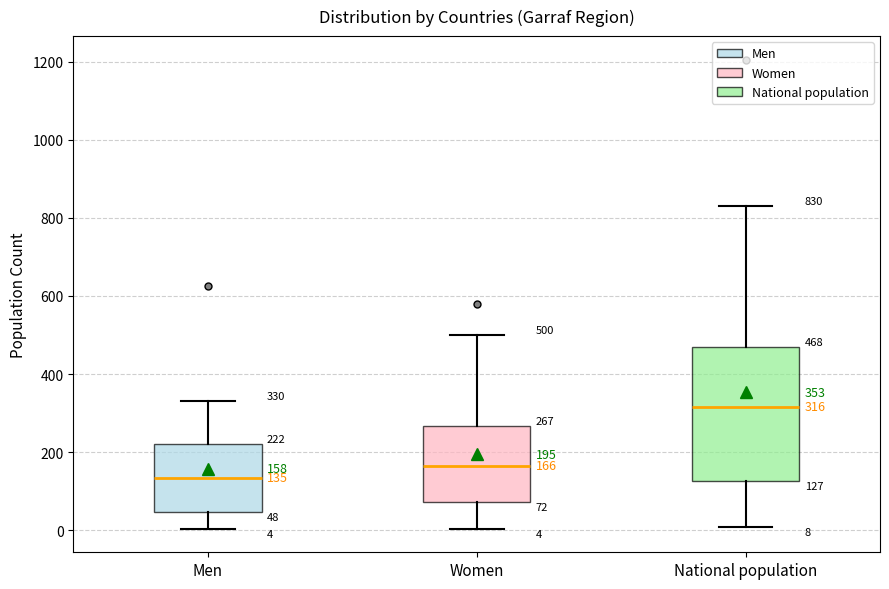

Which box's median line is the lowest?

Men